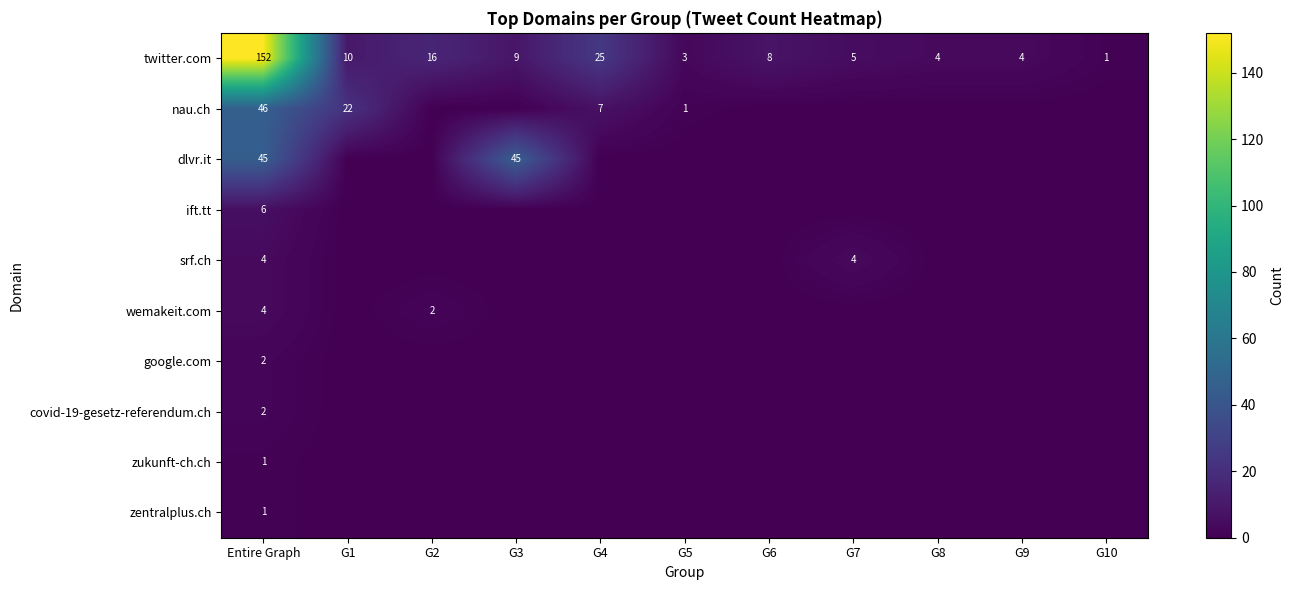

What is the spread (max minus min) of values at G4?

25